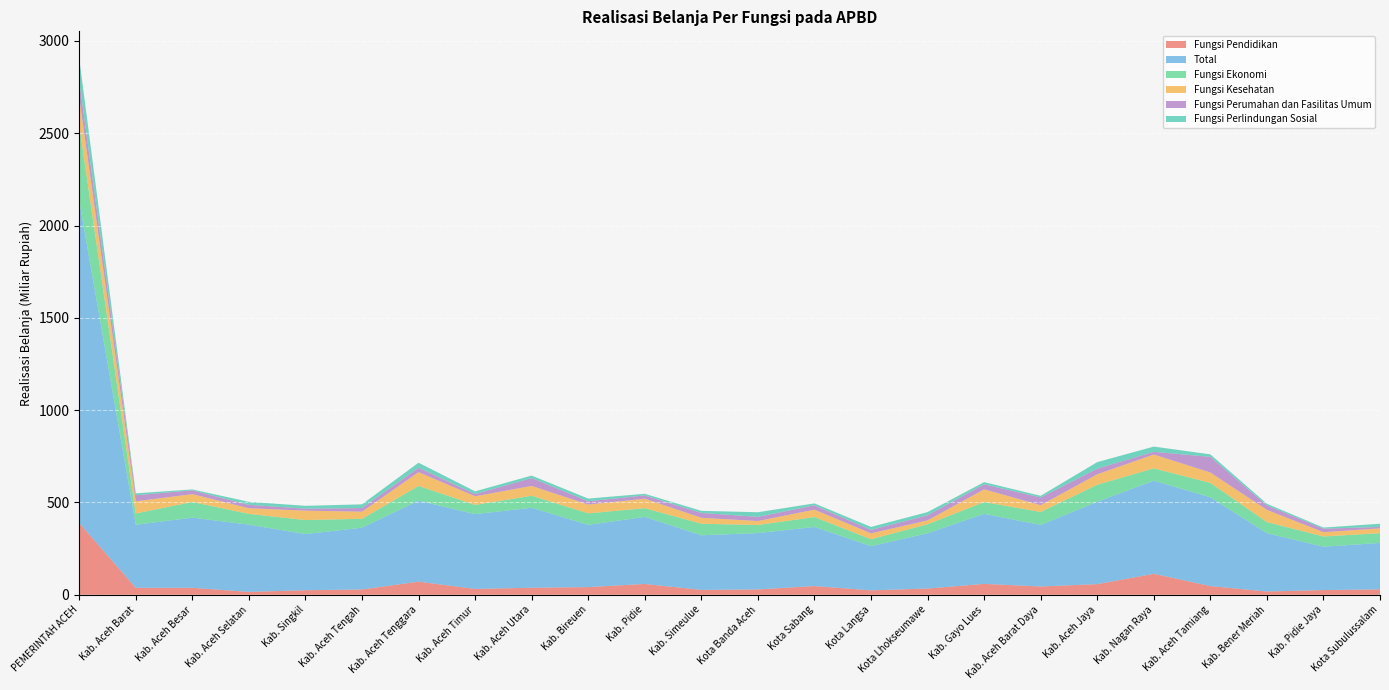

Reading left to right, what are all the values shown in this chart?

Fungsi Pendidikan: 389124365563	37785890950	37847848454	15703114571	24789850209	28768784809	71262801000	31872250599	38150707630	41678671524	58733290769	26402769014	29225691459	47271075644	24178569191	33856246552	59168157045	45046848242	57776443778	113730504708	47255646954	17758873724	25732563012	29332472538
Total: 1745025240764	341678577083	379969467006	364099488530	304032637007	334661640943	438724737244	404840830508	433213896067	336963641897	363175877026	295852591071	305089518908	320060386529	239515701333	299261130134	379161597513	333299851984	446302397069	504331033817	480918956405	315542713467	234845734376	251439845080
Fungsi Ekonomi: 409696910422	61121345537	84945775688	58370655850	76045724113	48167818924	79404503000	50173690746	65012020114	62519641816	47167637379	62558908534	43744923731	53739519937	37369937136	48628104840	64111030882	70192535466	92140098766	66783222251	77894187434	60287638460	55311222706	53069436608
Fungsi Kesehatan: 151082447553	65538785844	42389829326	30558360111	50740598638	38559457373	74679250050	46548686111	53137716448	47602999669	51222256701	32151373536	21560104031	39874130250	31730416347	21092993843	68715537768	36458088437	56345931888	74678120230	56347424789	66277579817	23099622167	26095689792
Fungsi Perumahan dan Fasilitas Umum: 88990880376	33187209307	20418874821	18380064125	11013581900	19617243945	23989322574	12328381369	42739531683	17965438864	17854758828	26457124225	22539236303	23531503106	18703838930	27945185228	26974150530	42123565691	30649027987	14916910079	84691134423	24439589788	19260973016	7624793444
Fungsi Perlindungan Sosial: 122491191507	10101496302	5105553157	16353515145	15220129489	20132904022	27325555000	14580543422	13445778492	14360287270	8870169885	11321203816	24947144958	10611094681	16034441727	17172019697	12050408390	9016884084	35282131847	28297713096	13563537219	8743827356	5943618200	17352543860